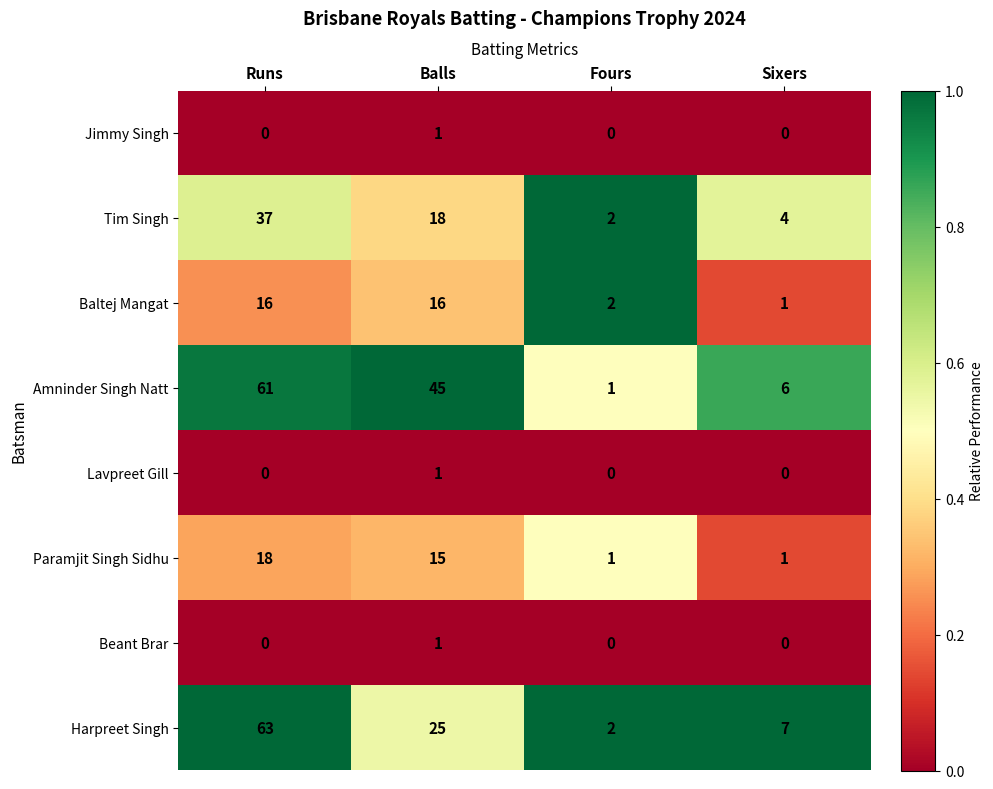

The value of Jimmy Singh at Balls is 1. True or false?

True